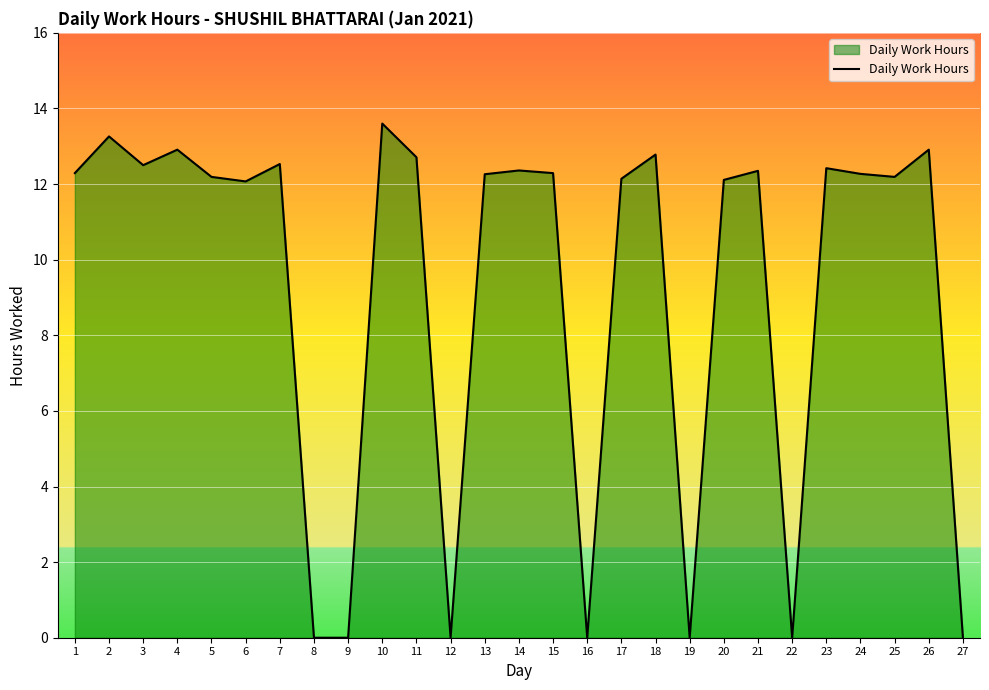

Is it true that the value at 17 is 12.1?

True